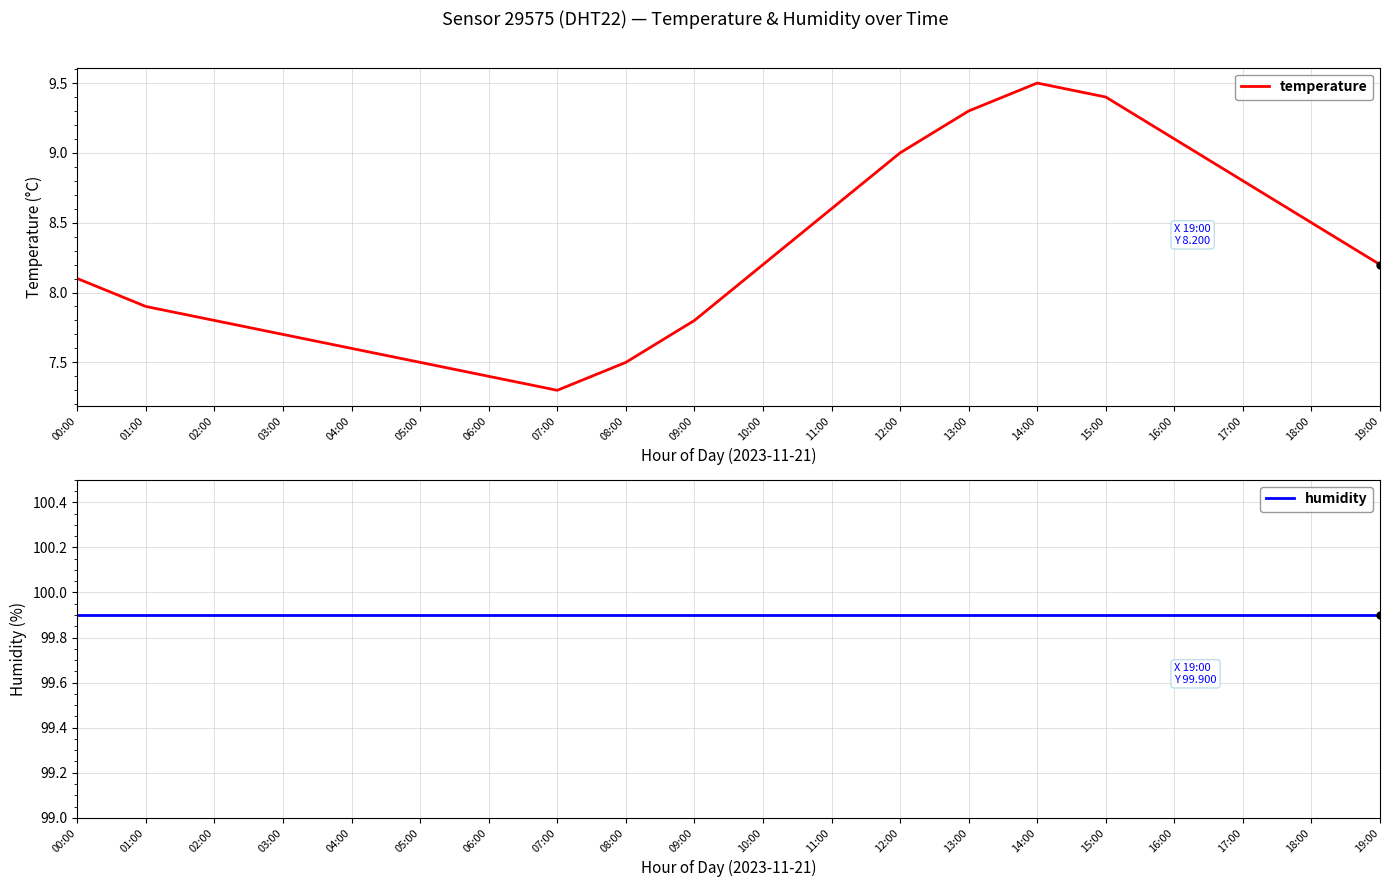

The value of temperature at 16:00 is 9.1. True or false?

True